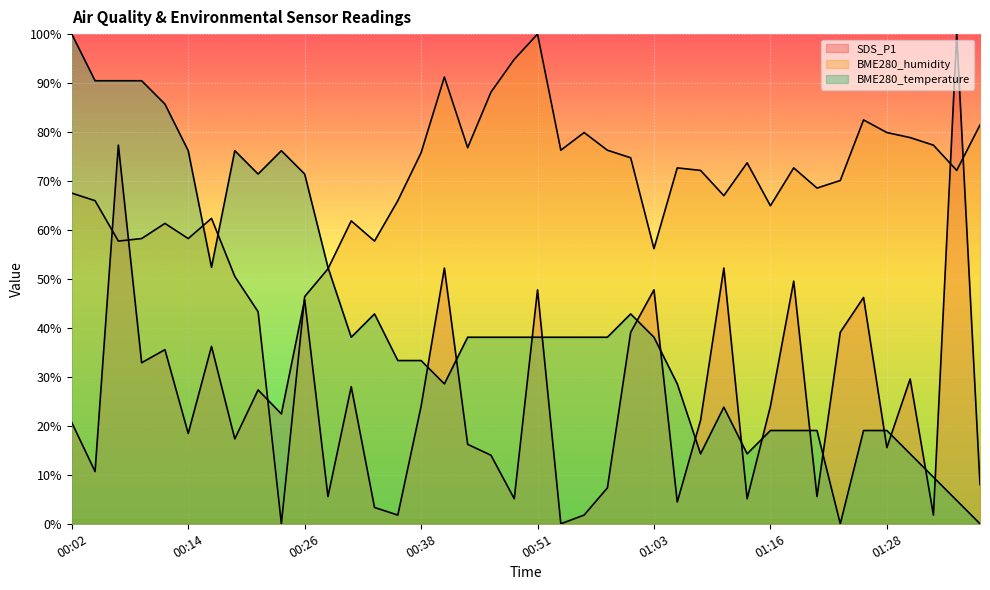

Between which two adjacent categories do BME280_humidity and SDS_P1 first intersect?

00:04 and 00:07